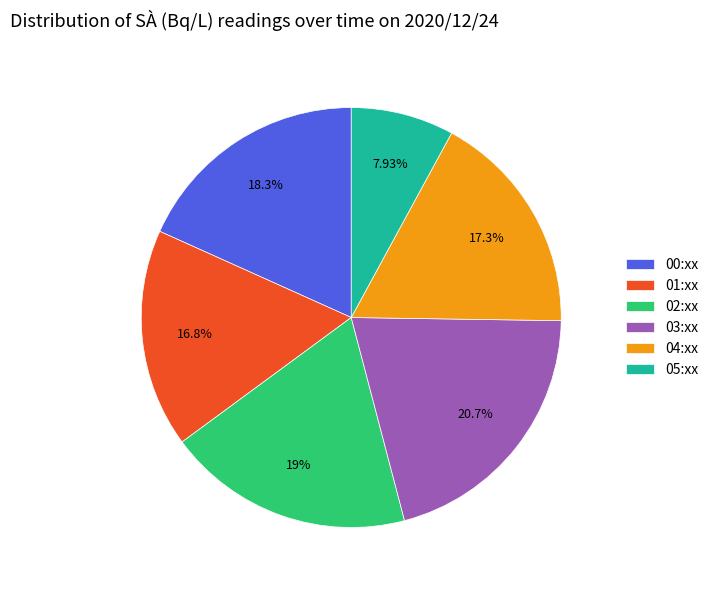

Is there a majority slice in this chart?

No